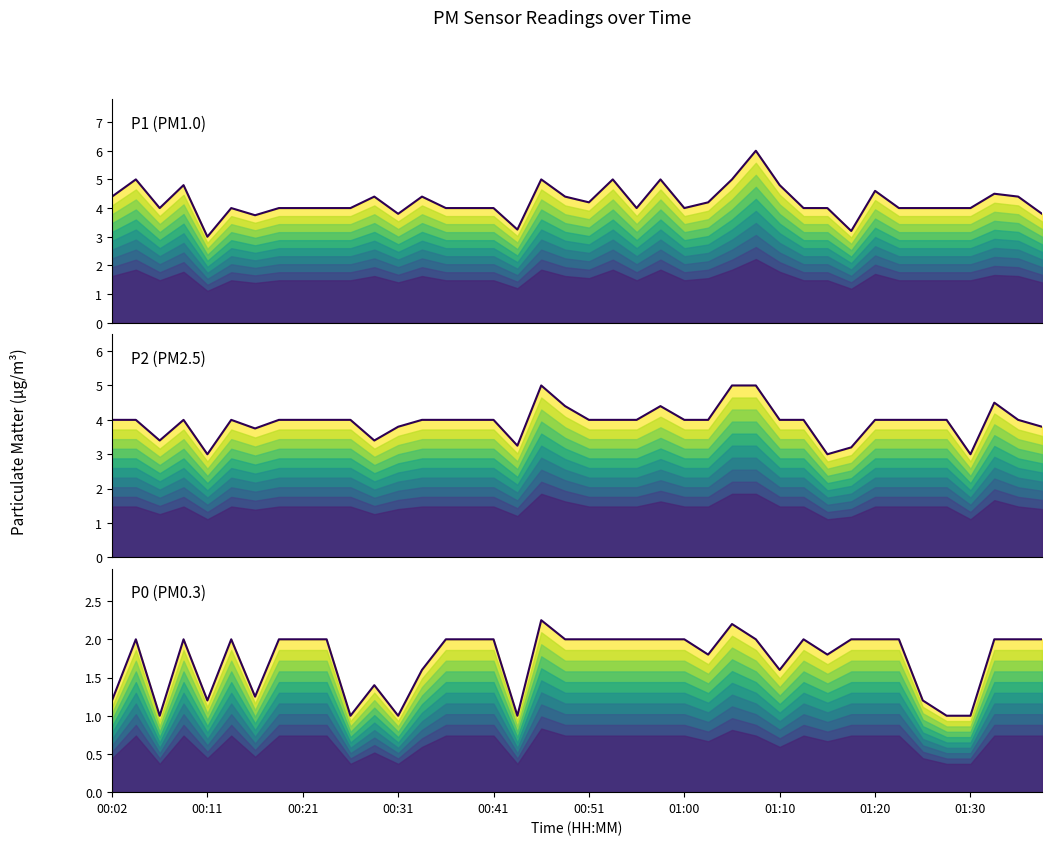

Is the value of P1 at 01:30 greater than the value of P2 at 13?

No